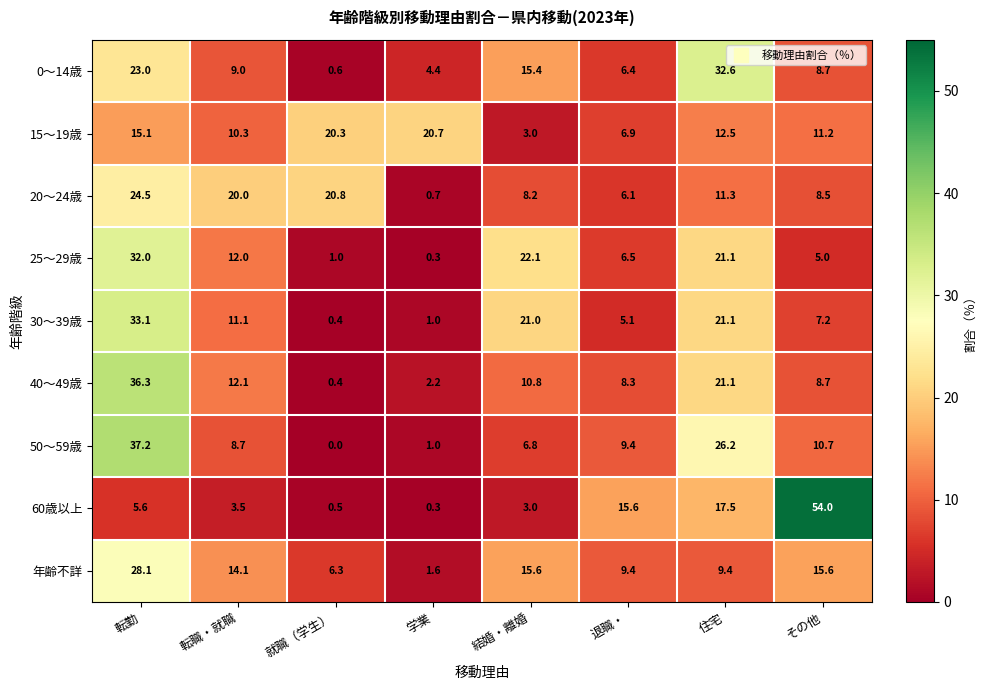

What is the difference between the second highest and minimum values in the 30～39歳 series?

20.7